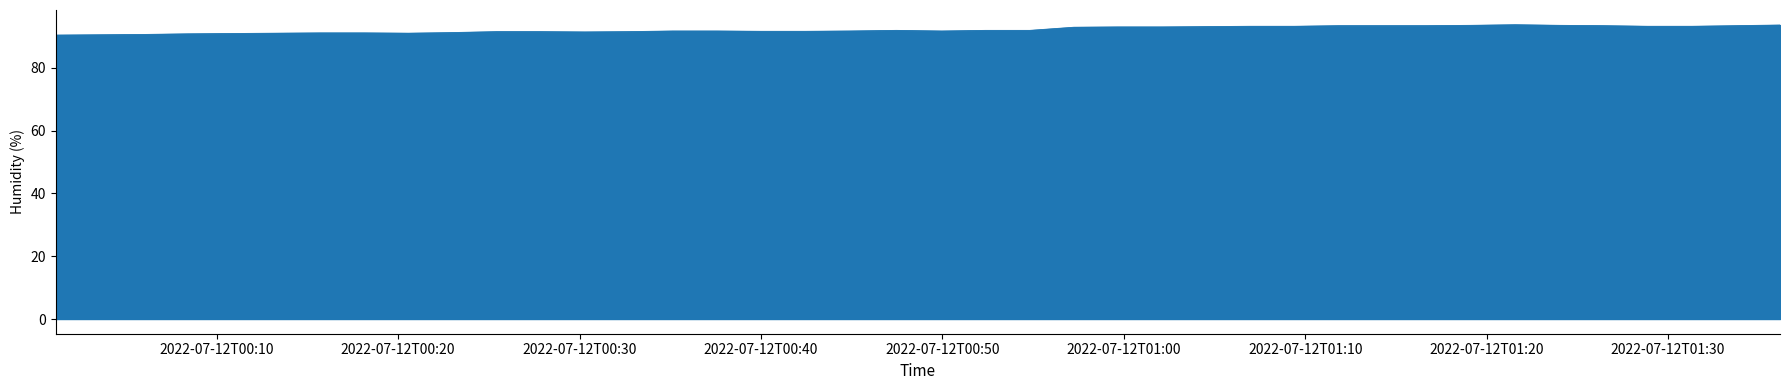

What is the difference between the maximum and minimum values?

3.3